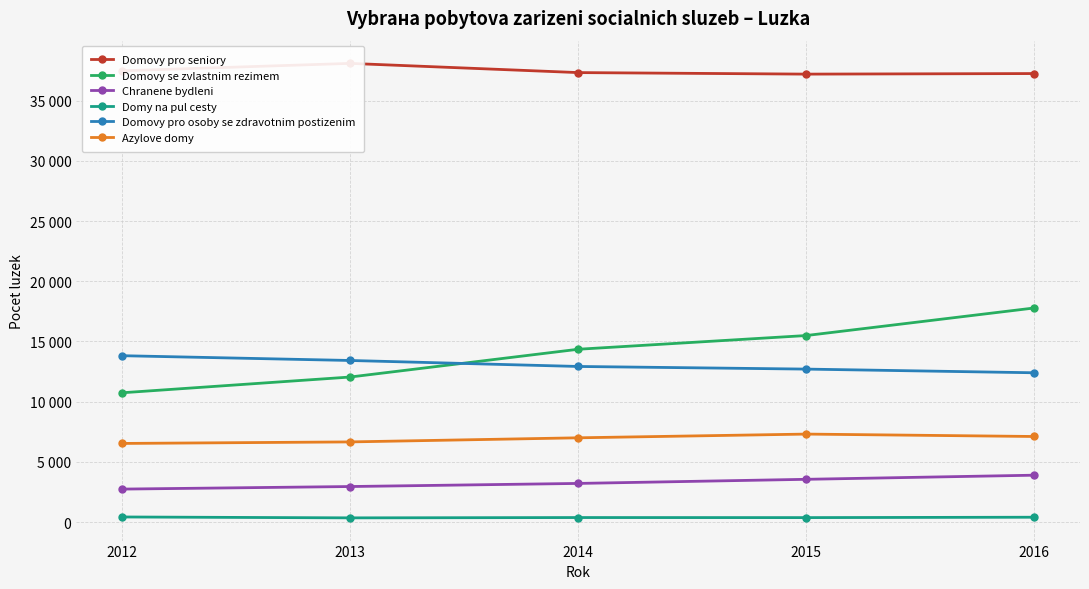

What is the difference between the Domovy se zvlastnim rezimem values at 2016 and 2012?

7044